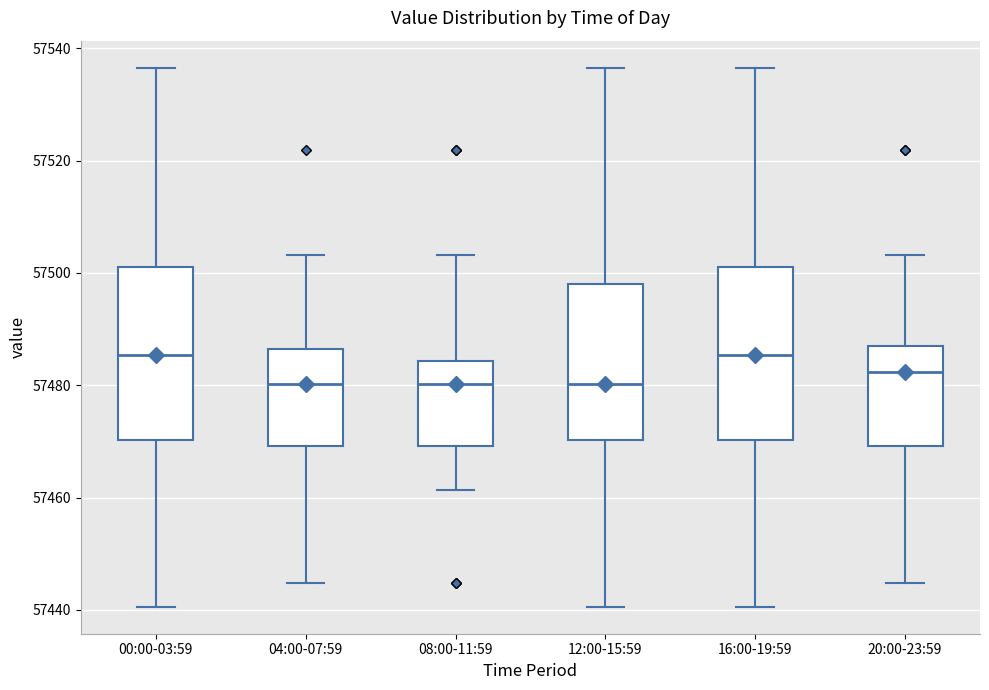

Where is the upper edge of the box for 16:00-19:59 on the y-axis? The values are not printed on the chart, so give them approximately, as read against the axis.

57502